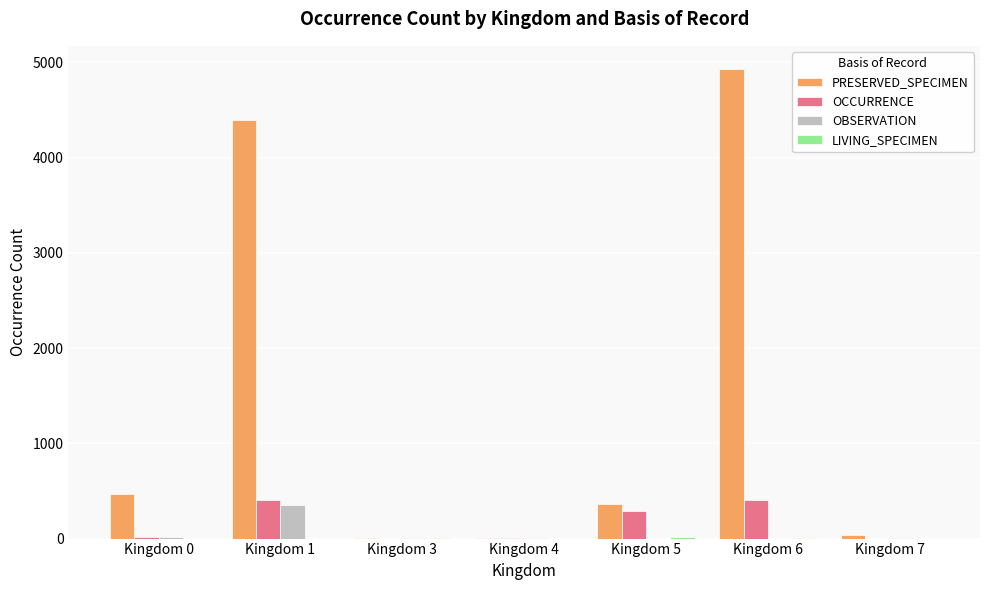

Count the number of data series in this chart.

4